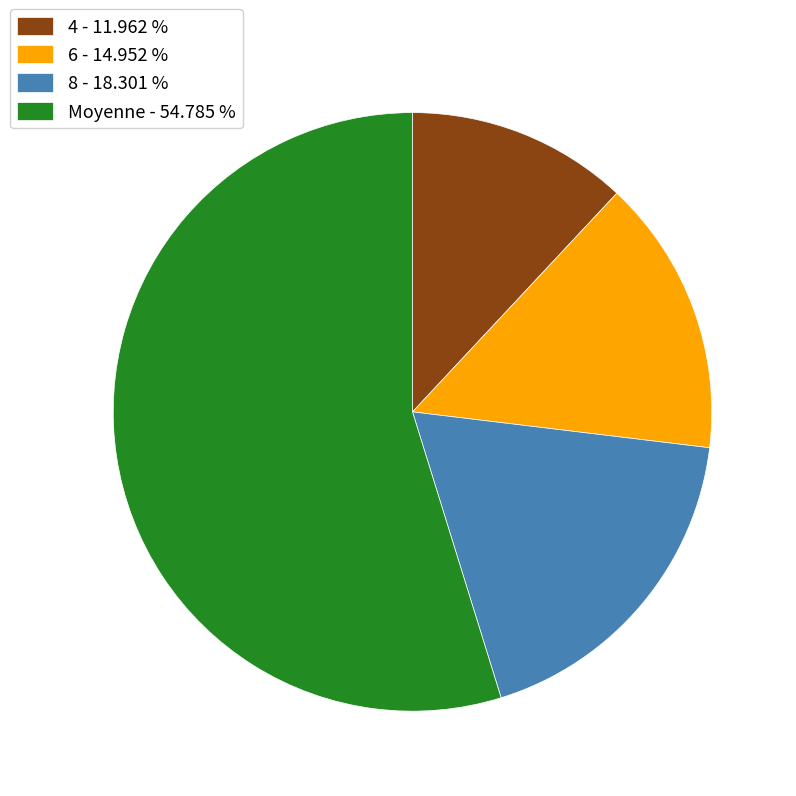

Is the sum of 4 - 11.962 % and 6 - 14.952 % greater than half?

No